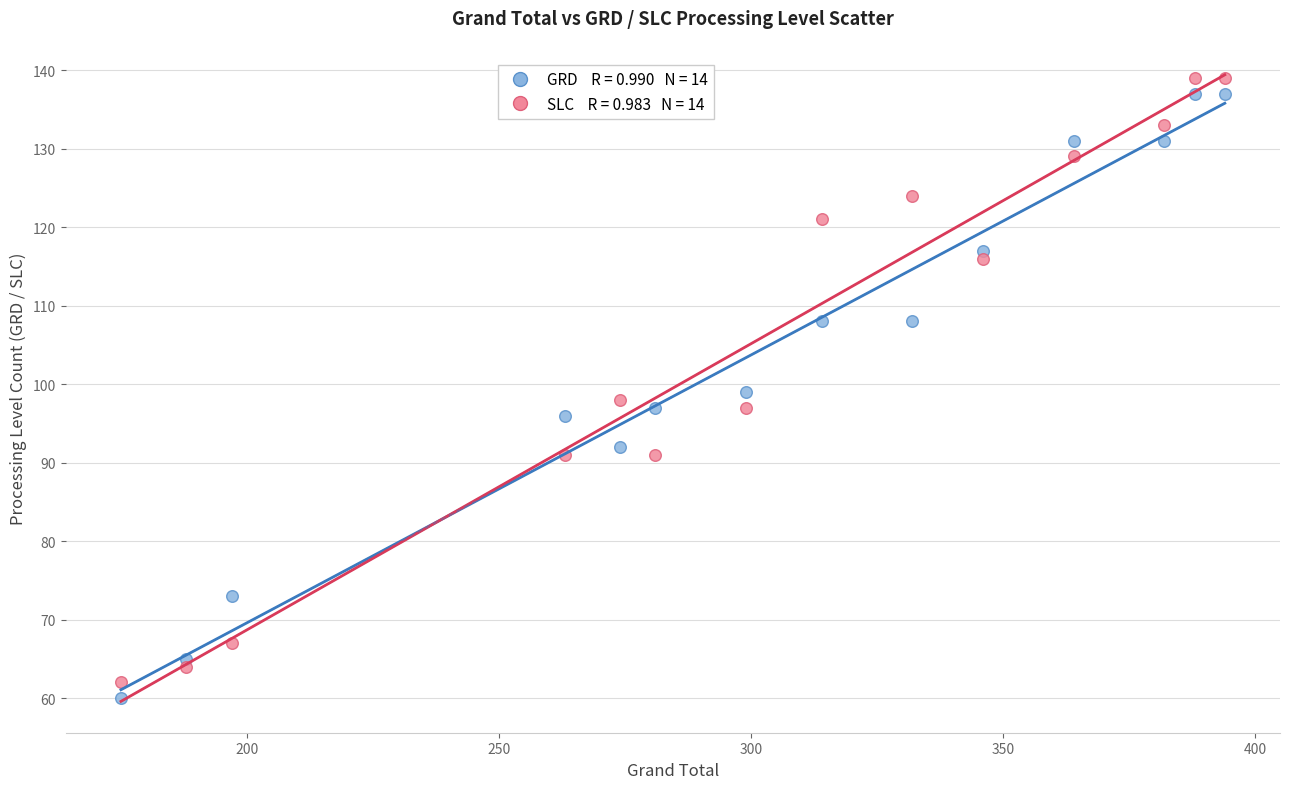

Across all data points, what is the range of X values (max minus min)?

219